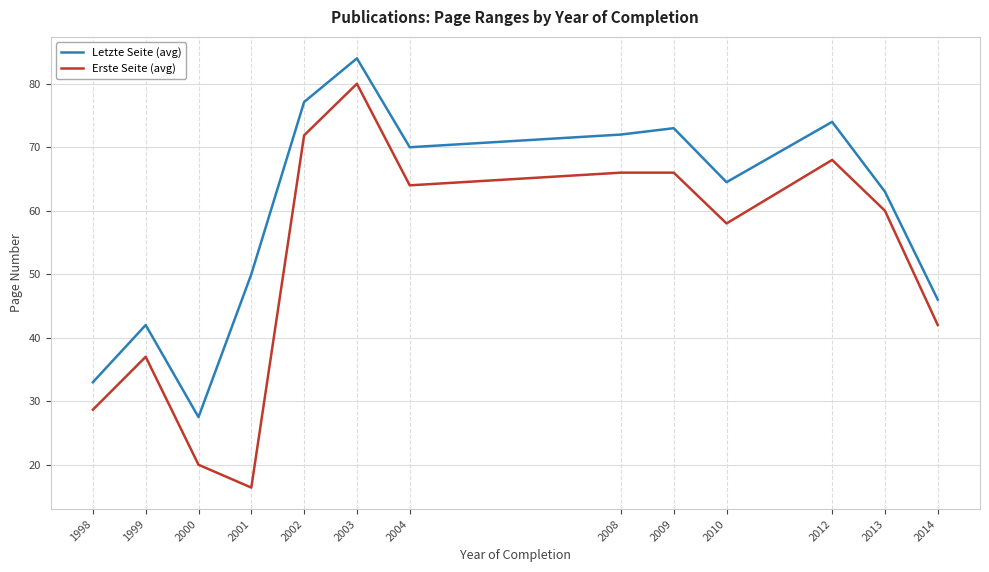

What is the average value of the Letzte Seite (avg) series?

59.7